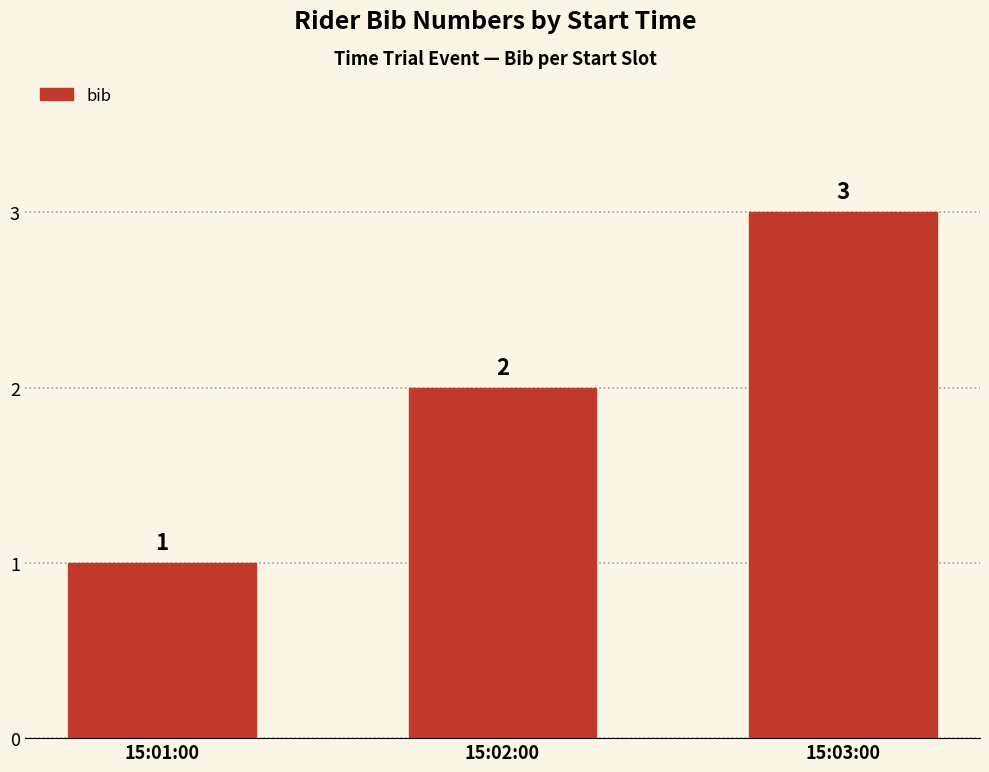

What is the label of the 2nd bar from the left?

15:02:00